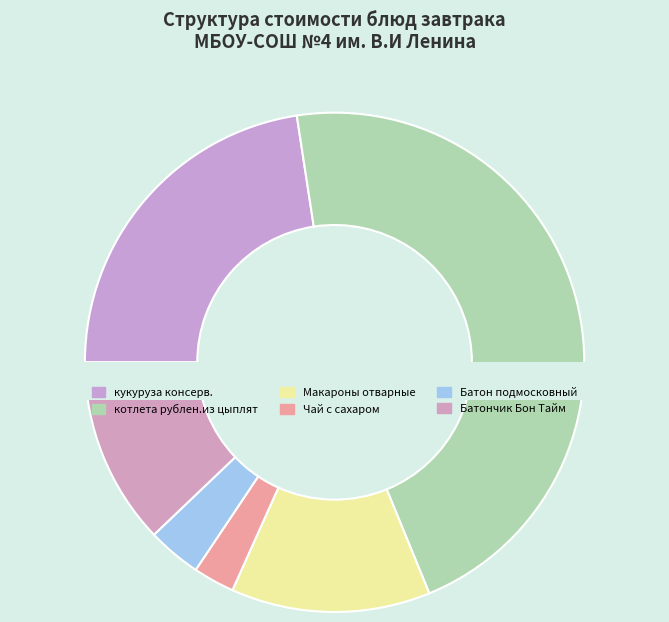

To the nearest percent, what is the difference between the Батончик Бон Тайм and Макароны отварные slice percentages?

1%